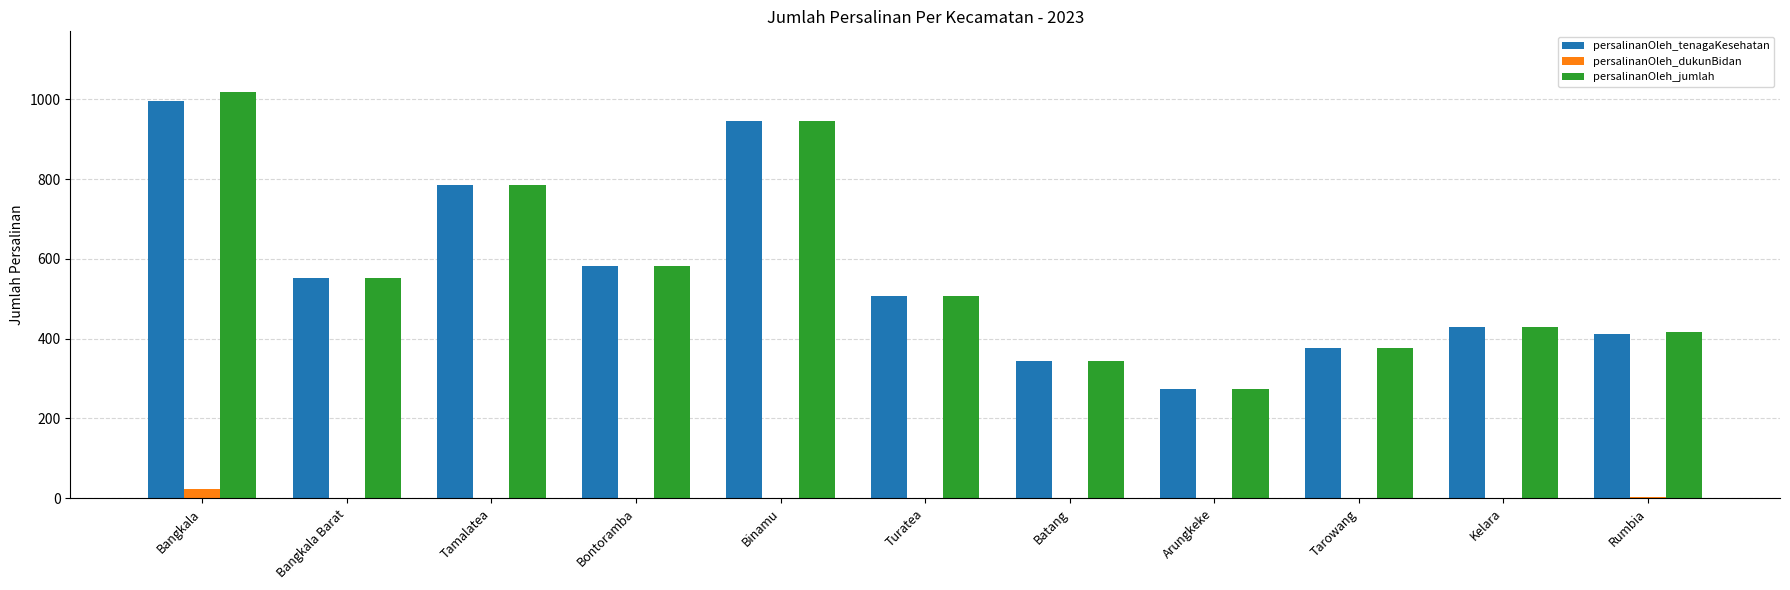

Count the number of categories in the chart.

11